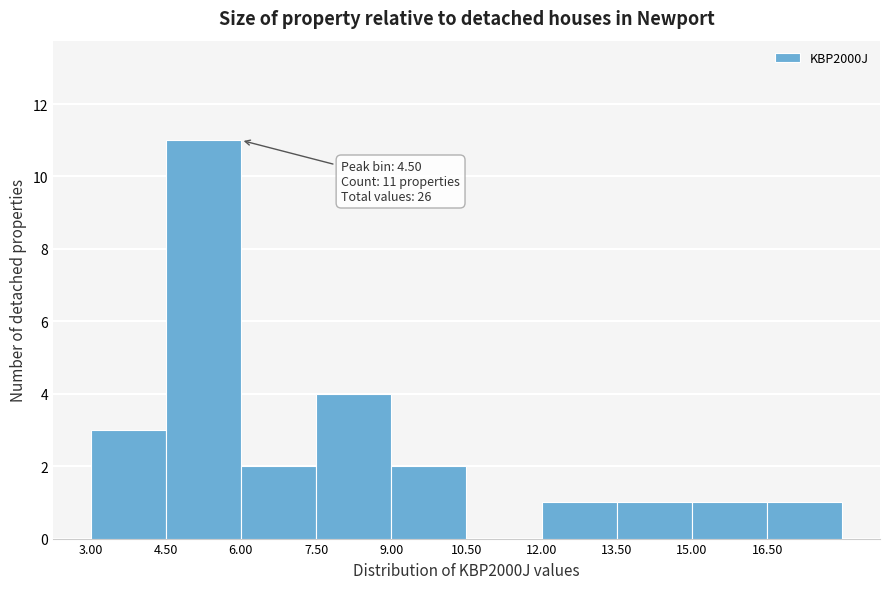

Over which range of the x-axis is the bar tallest?

4.5 to 6.0